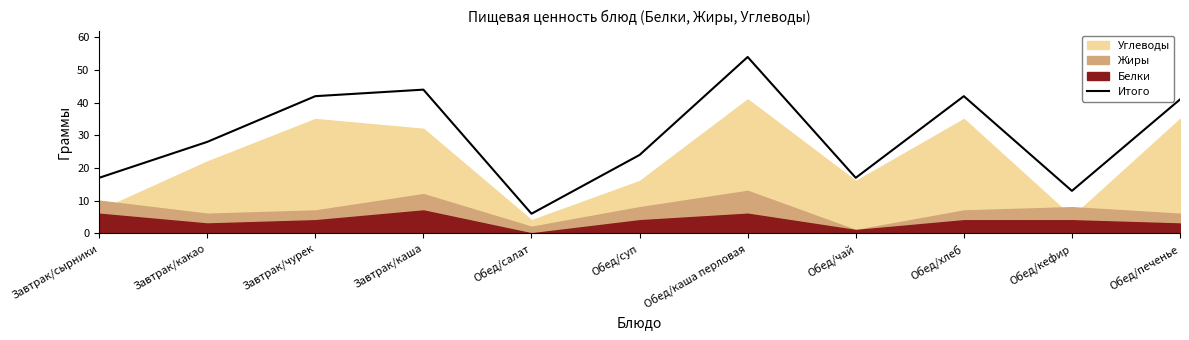

At which category does the chart reach its minimum across all series?

Обед/салат